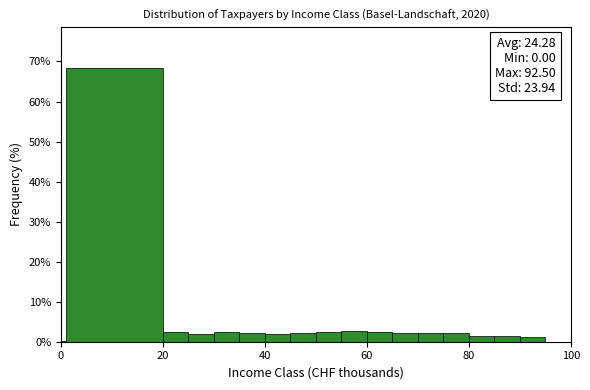

Around what value on the x-axis is the tallest bar? Give the approximate position of its centre, as read against the axis.

10